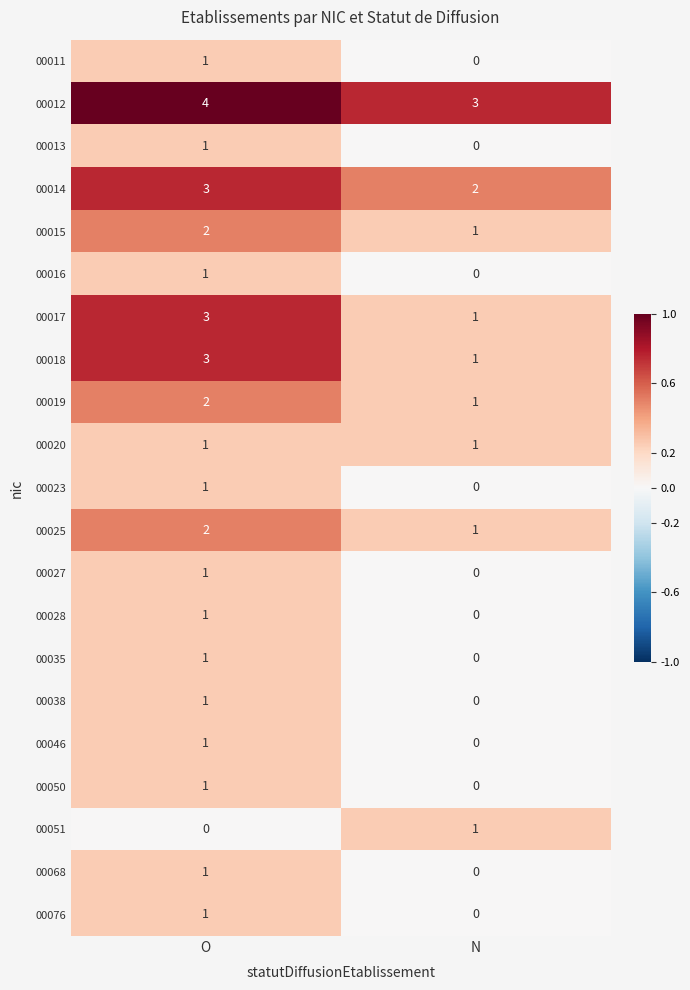

Is it true that 00035 equals 2 at O?

False